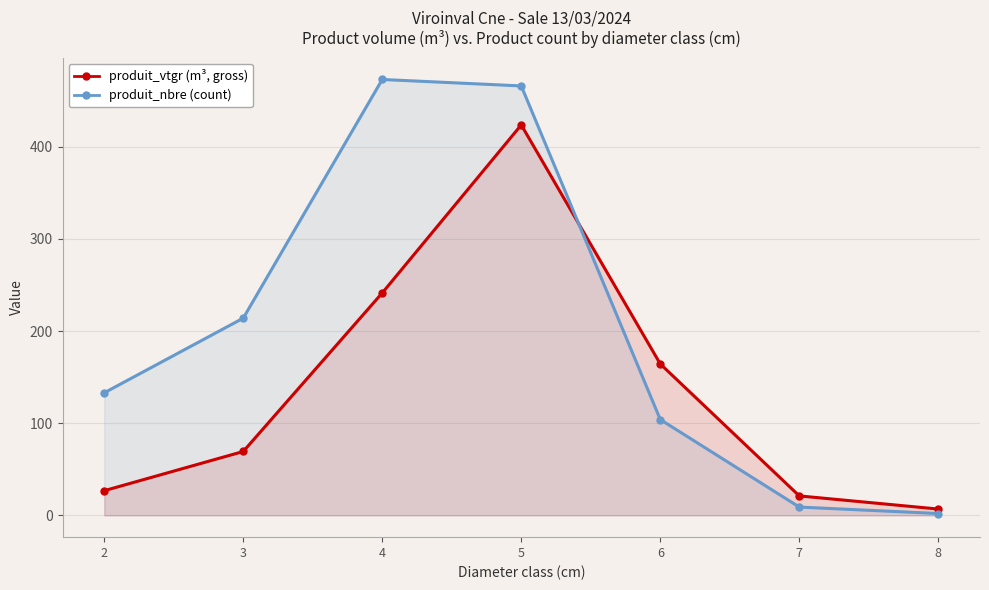

Which series ends up on top after the final intersection of produit_vtgr and produit_nbre?

produit_vtgr